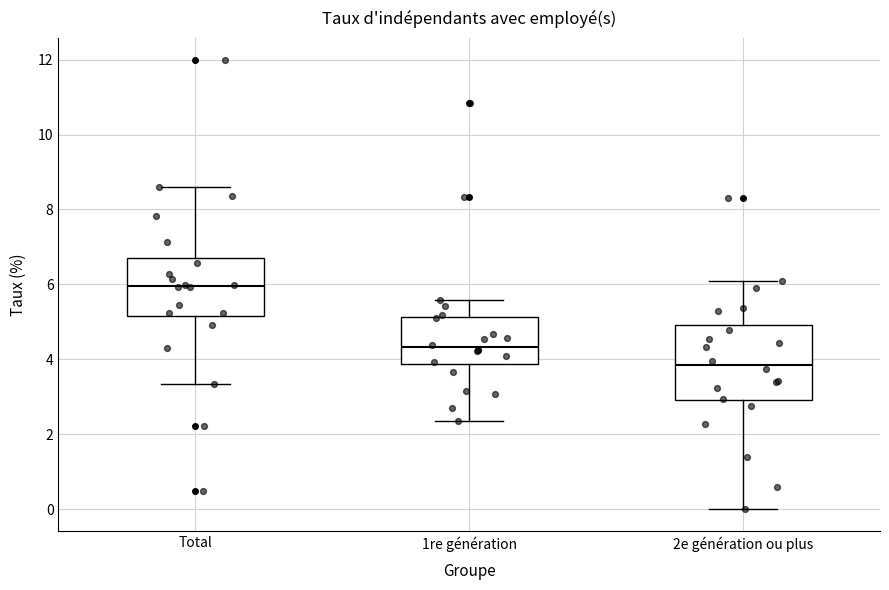

Reading left to right, read every box against the y-axis: the position of its median line, the range the box covers, and the ends of its whiskers. The values are not printed on the chart, so give them approximately, as read against the axis.

Total: median 6.0, box 5.2 to 6.8, whiskers 3.4 to 8.6
1re génération: median 4.4, box 3.8 to 5.2, whiskers 2.4 to 5.6
2e génération ou plus: median 3.8, box 3.0 to 5.0, whiskers 0.0 to 6.0